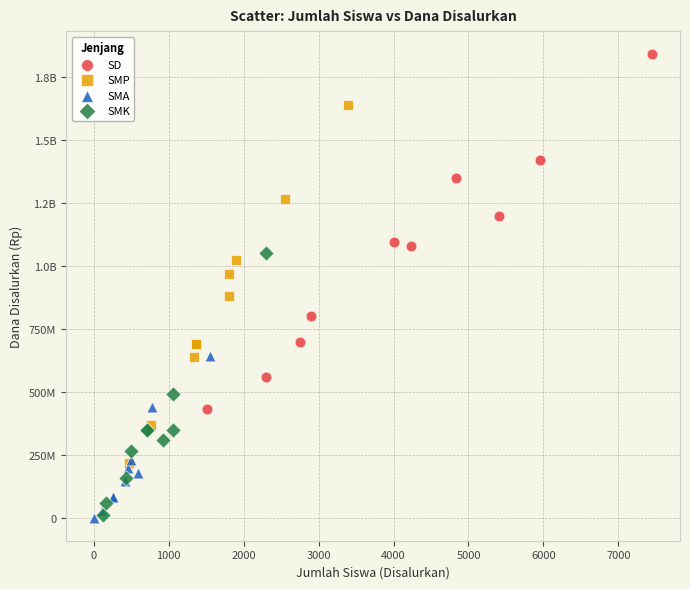

What are all the series names shown in the legend?

SD, SMP, SMA, SMK